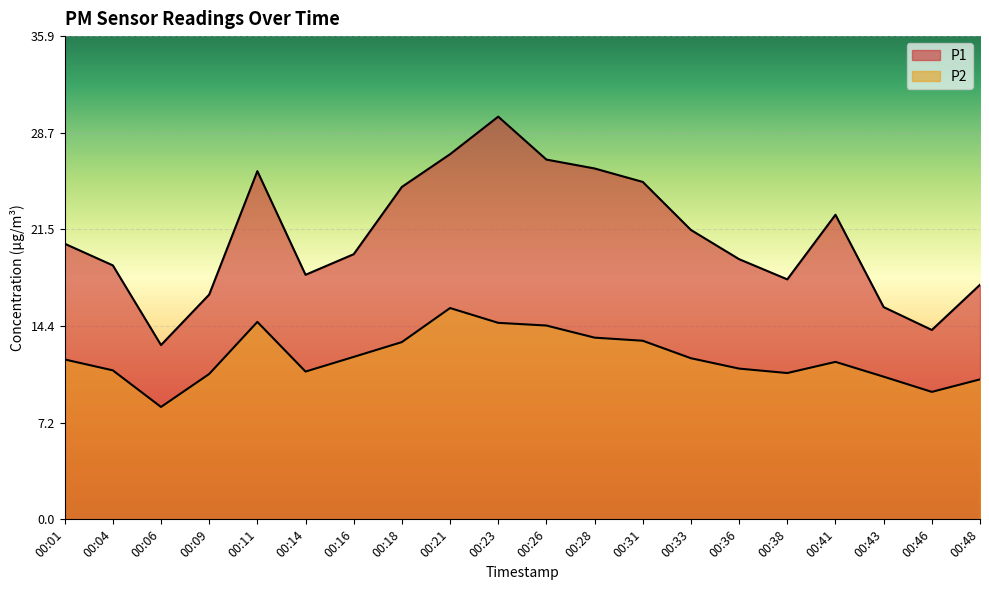

What is the spread (max minus min) of values at 00:06?

4.6